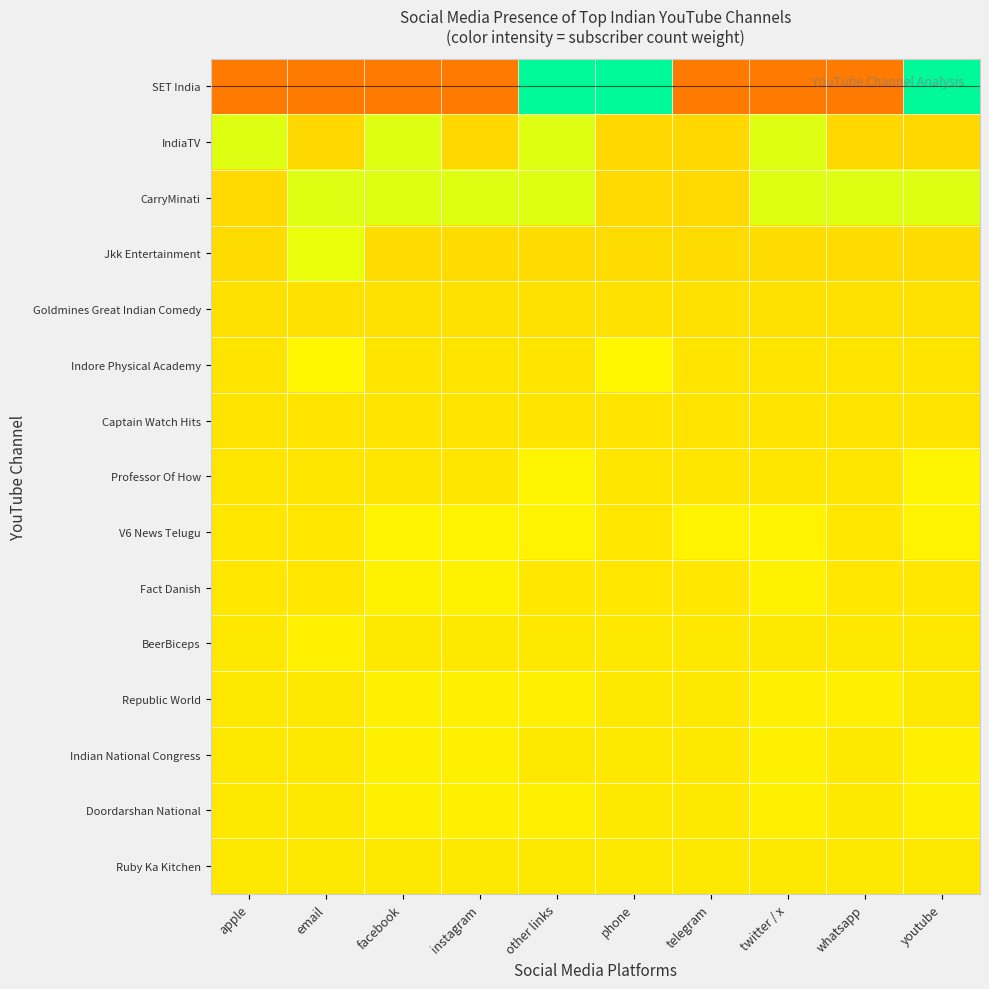

Which series has the widest spread of values?

SET India